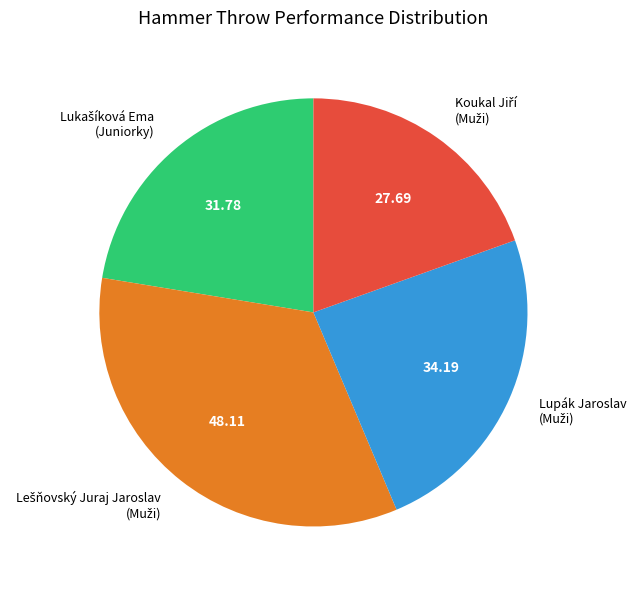

Count the number of slices in the pie.

4